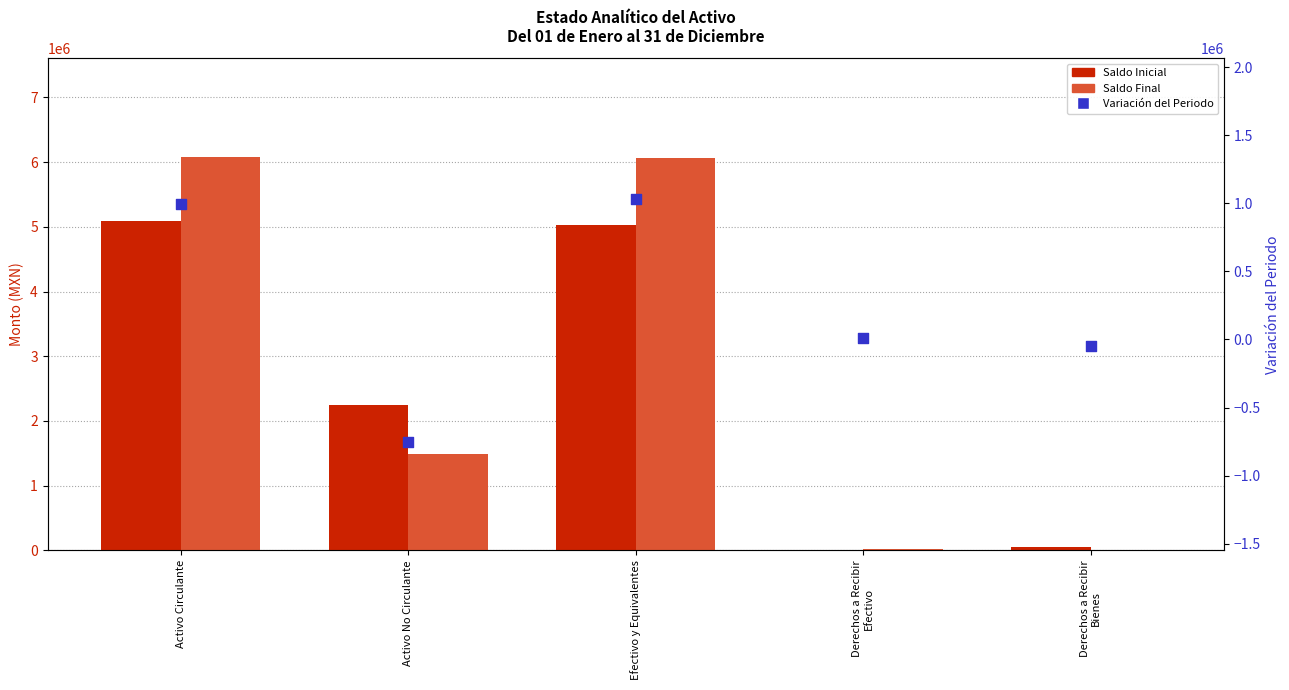

Which series has the widest spread of Y values?

Saldo Final